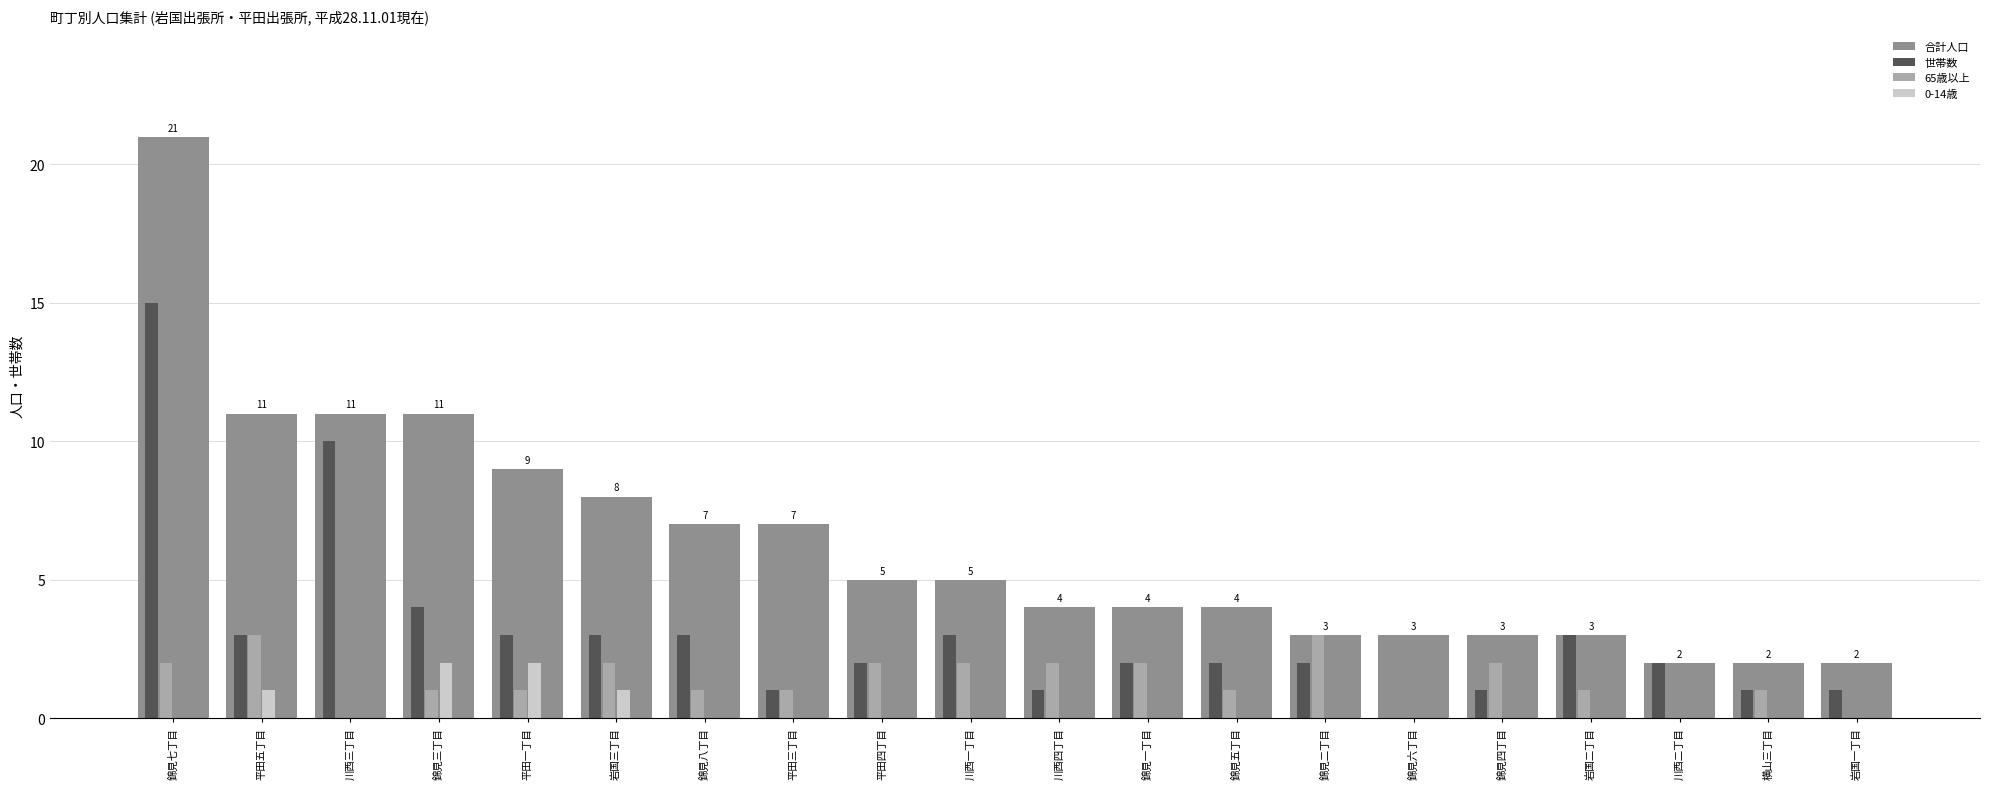

Which series has the largest total across all categories?

合計人口